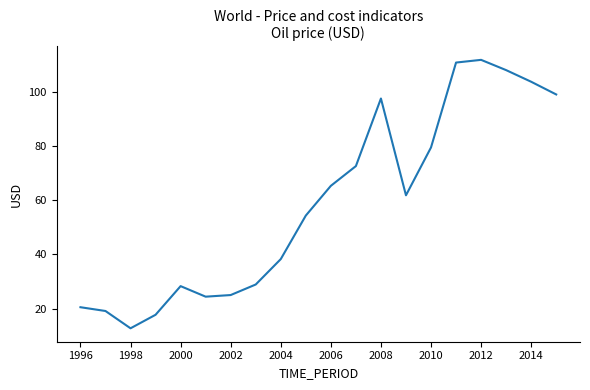

Count the number of categories in the chart.

20